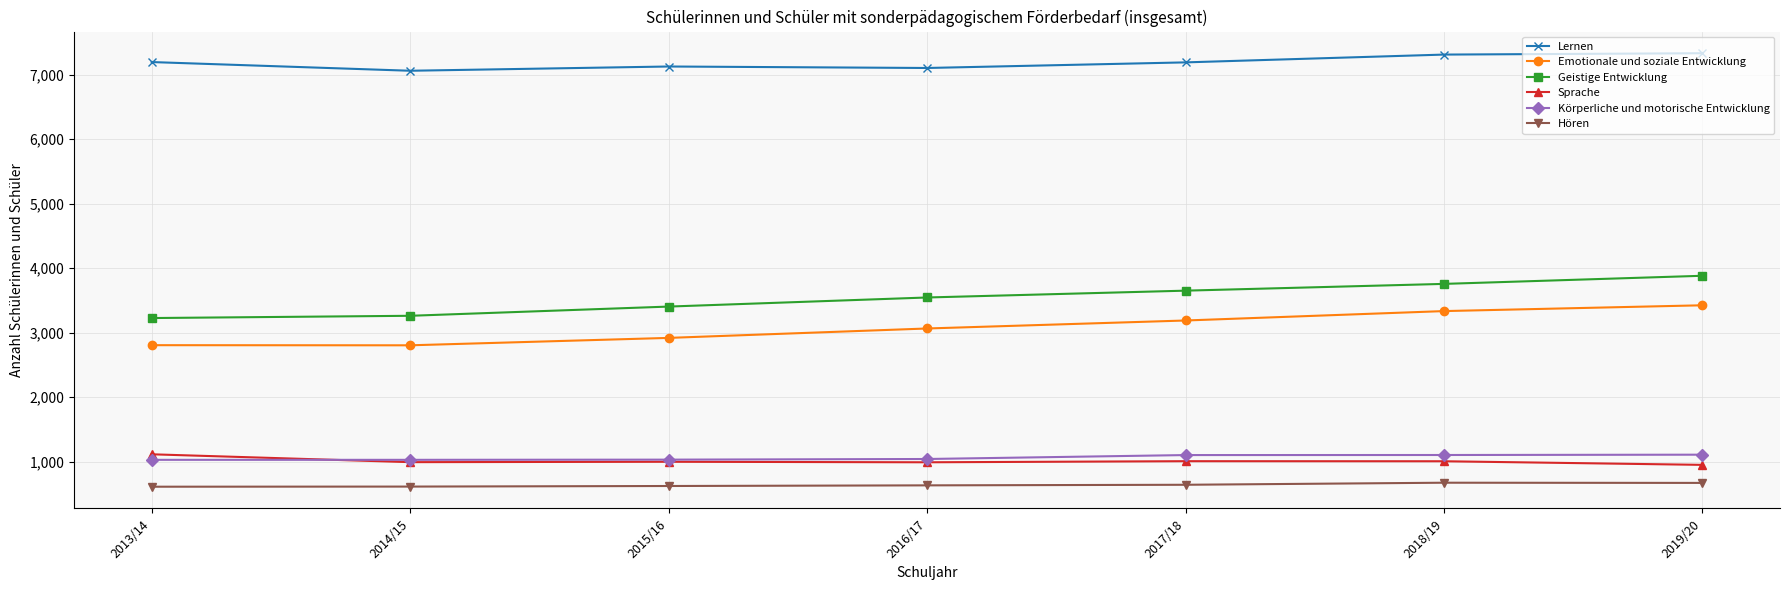

The value of Geistige Entwicklung at 2015/16 is 3404. True or false?

True